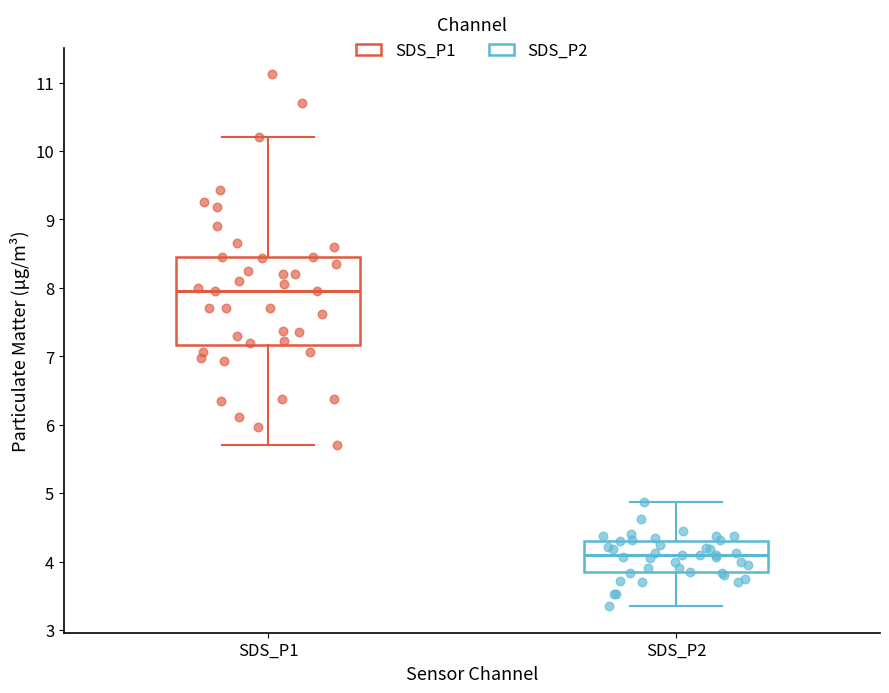

Which box is the tallest, from its lower edge to its upper edge?

SDS_P1